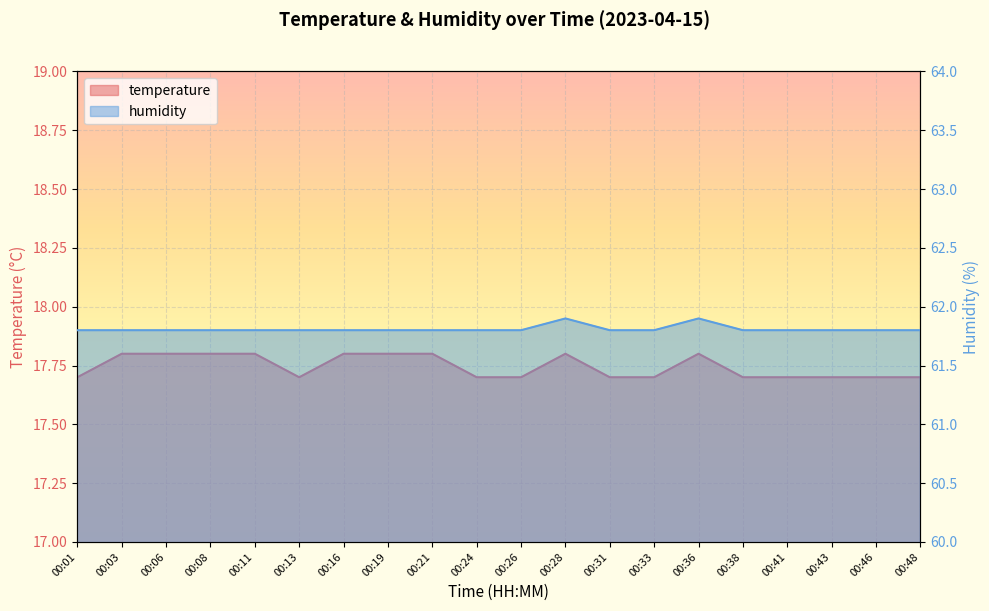

Rank the categories by temperature value from lowest to highest.

00:01, 00:13, 00:24, 00:26, 00:31, 00:33, 00:38, 00:41, 00:43, 00:46, 00:48, 00:03, 00:06, 00:08, 00:11, 00:16, 00:19, 00:21, 00:28, 00:36